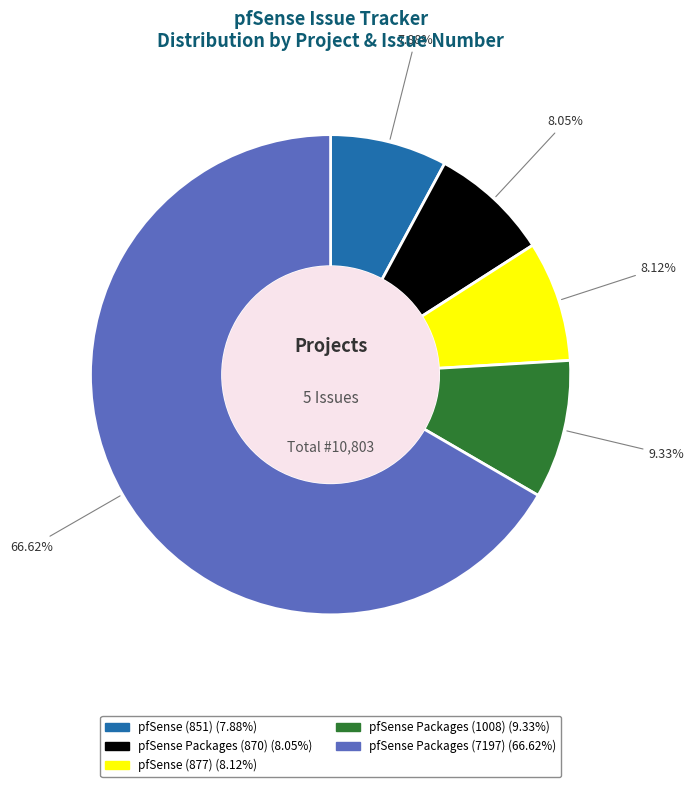

What percentage is the pfSense Packages (870) slice, to the nearest percent?

8%